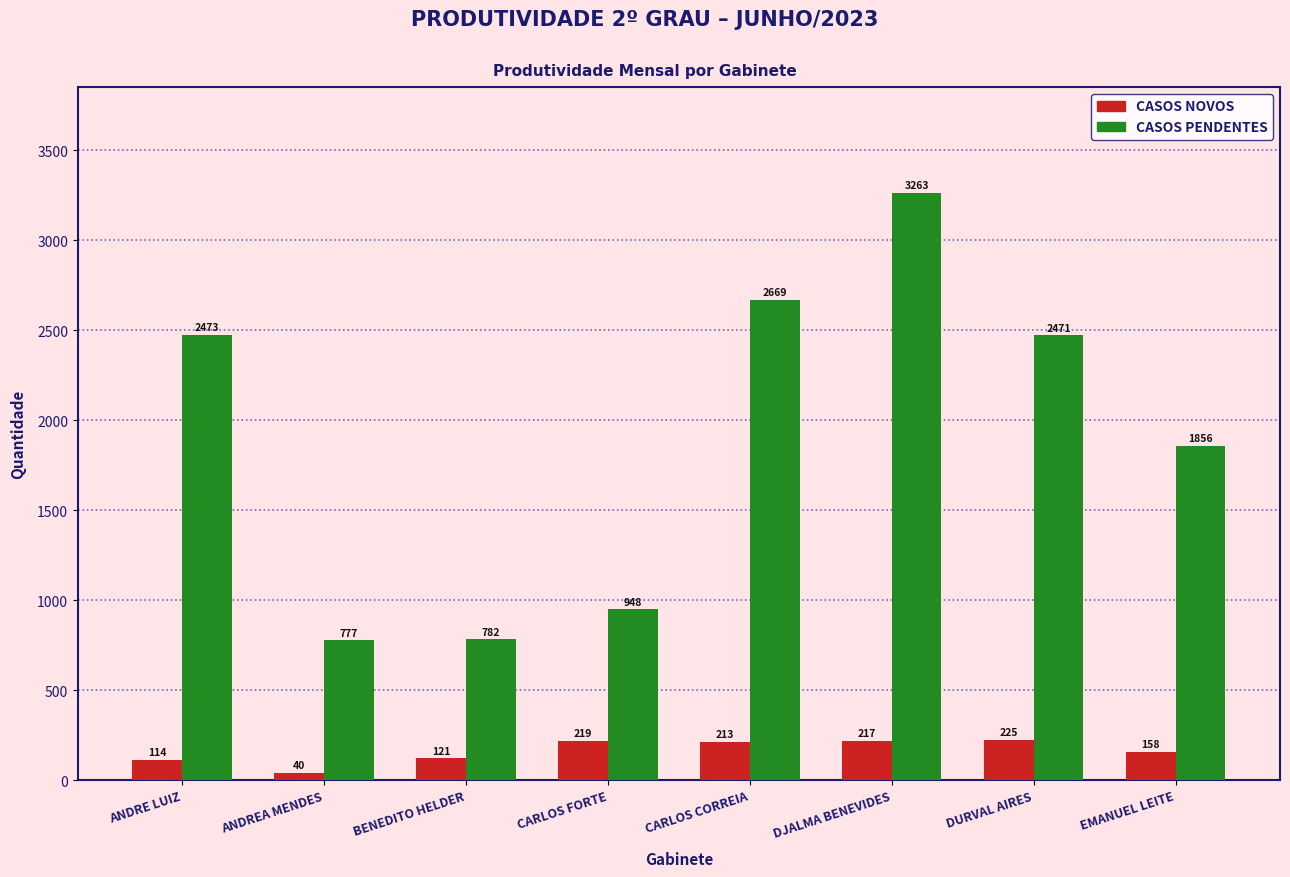

Which series has the largest range (max minus min)?

CASOS PENDENTES